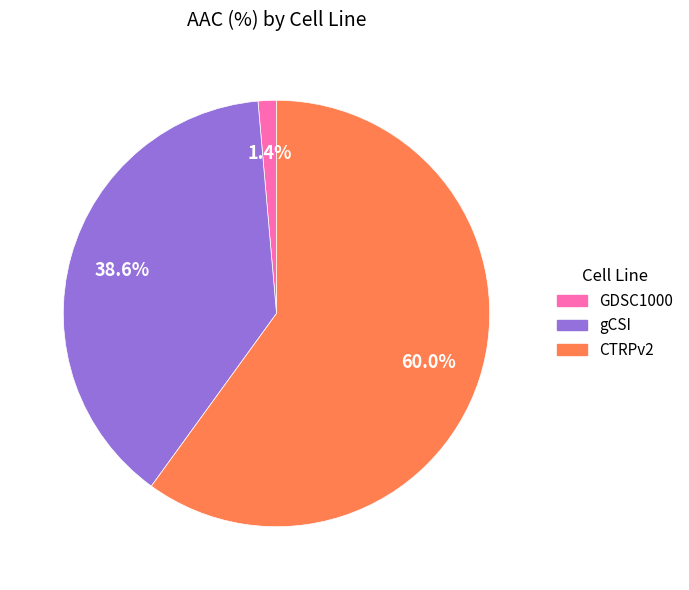

The CTRPv2 slice represents 50% of the pie. True or false?

False